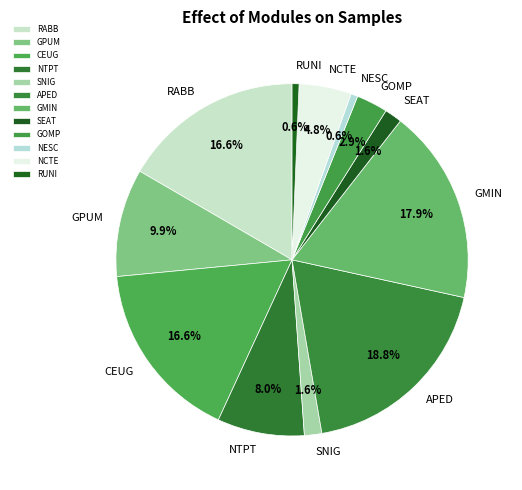

How much of the chart is everything except RUNI?

99.4%